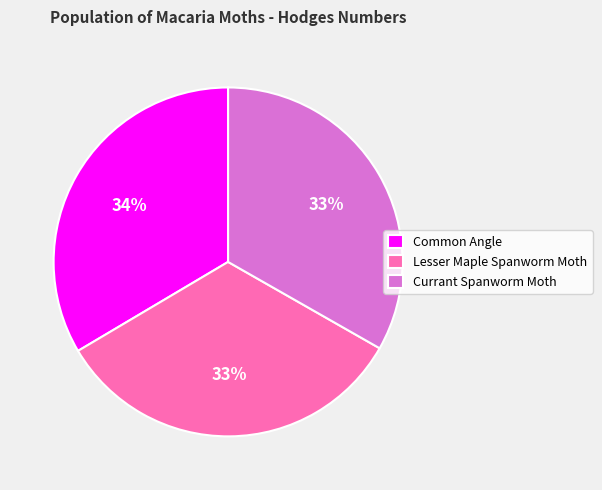

What is the ratio of the value at Common Angle to the value at Lesser Maple Spanworm Moth?

1.0